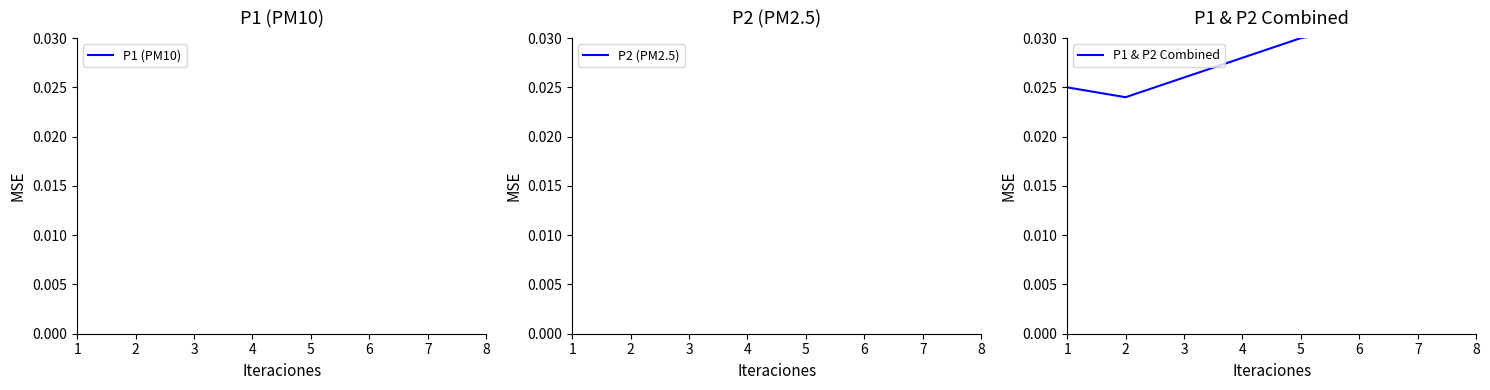

How many series are shown in this chart?

3